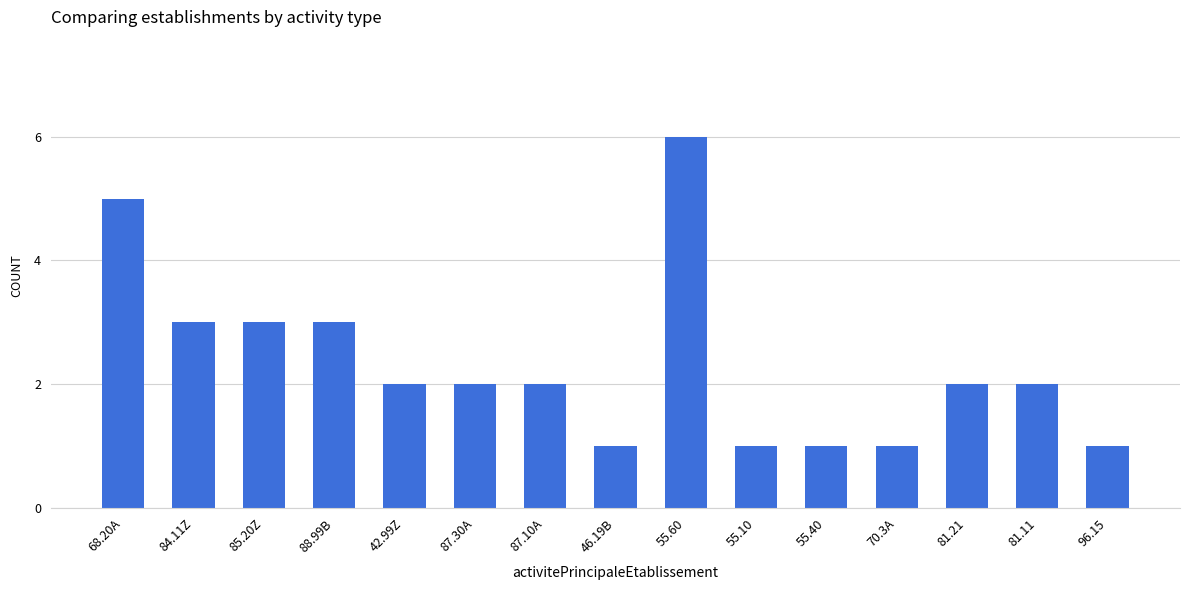

Which category has the highest value across all series?

55.60